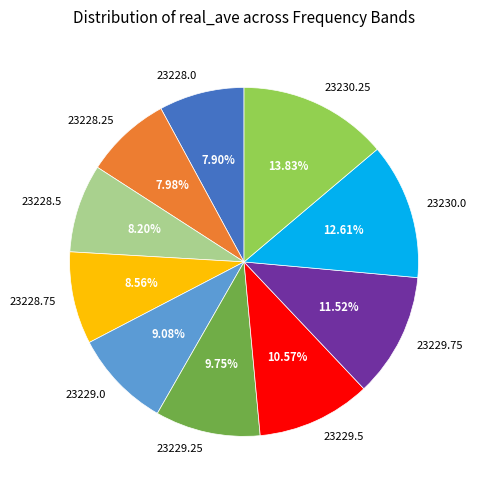

Is the sum of 23229.5 and 23228.75 greater than half?

No